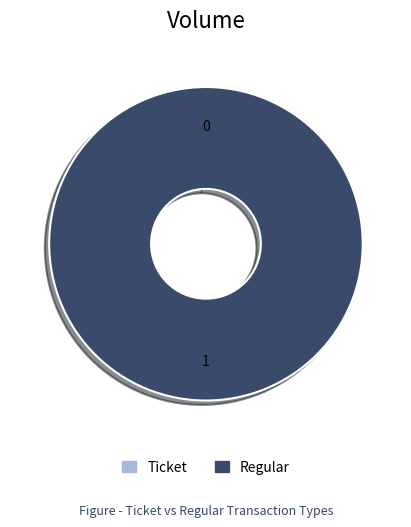

To the nearest percent, what is the difference between the Ticket and Regular slice percentages?

100%